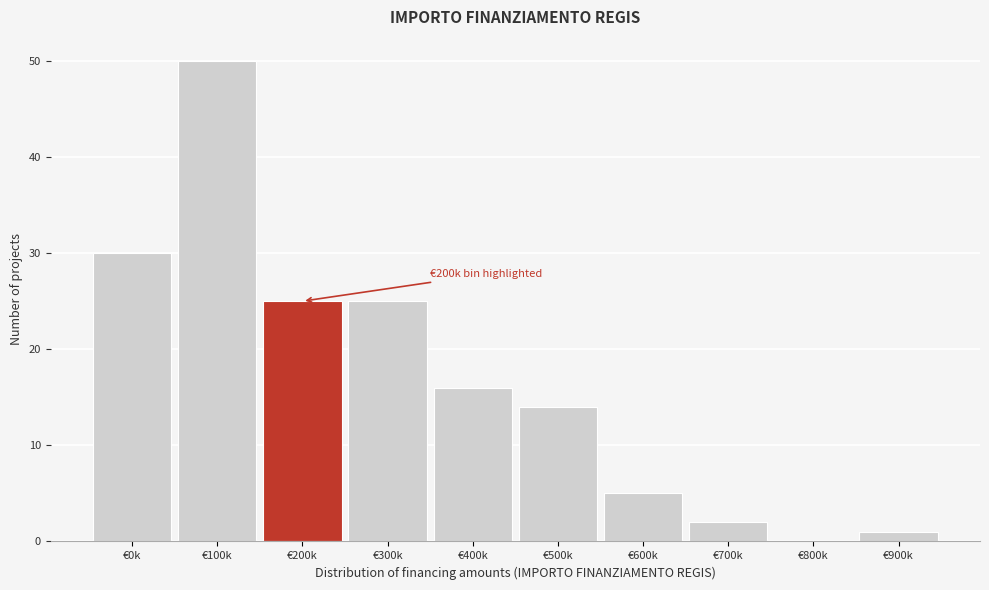

Reading right to left, list all the values displayed in this chart.

€900k=1	€800k=0	€700k=2	€600k=5	€500k=14	€400k=16	€300k=25	€200k=25	€100k=50	€0k=30